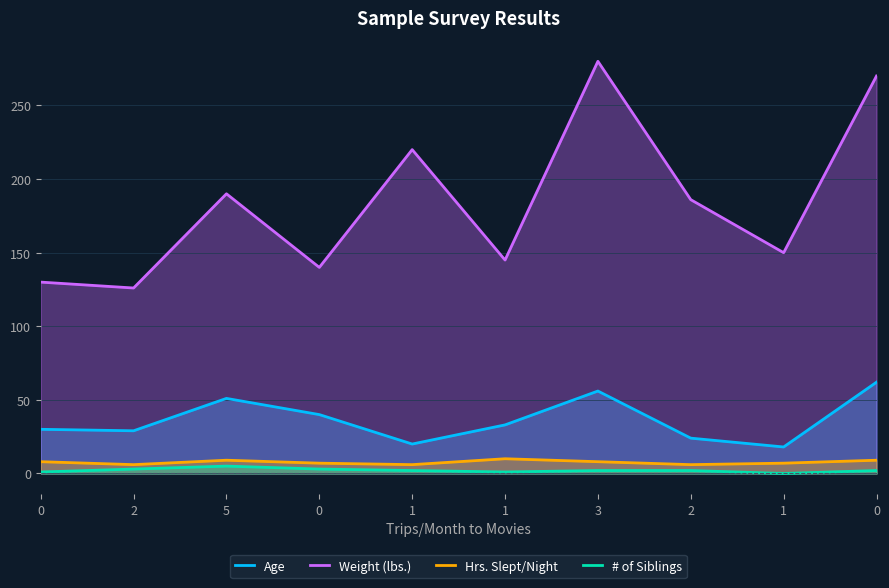

Read the Hrs. Slept/Night value at 1.

7